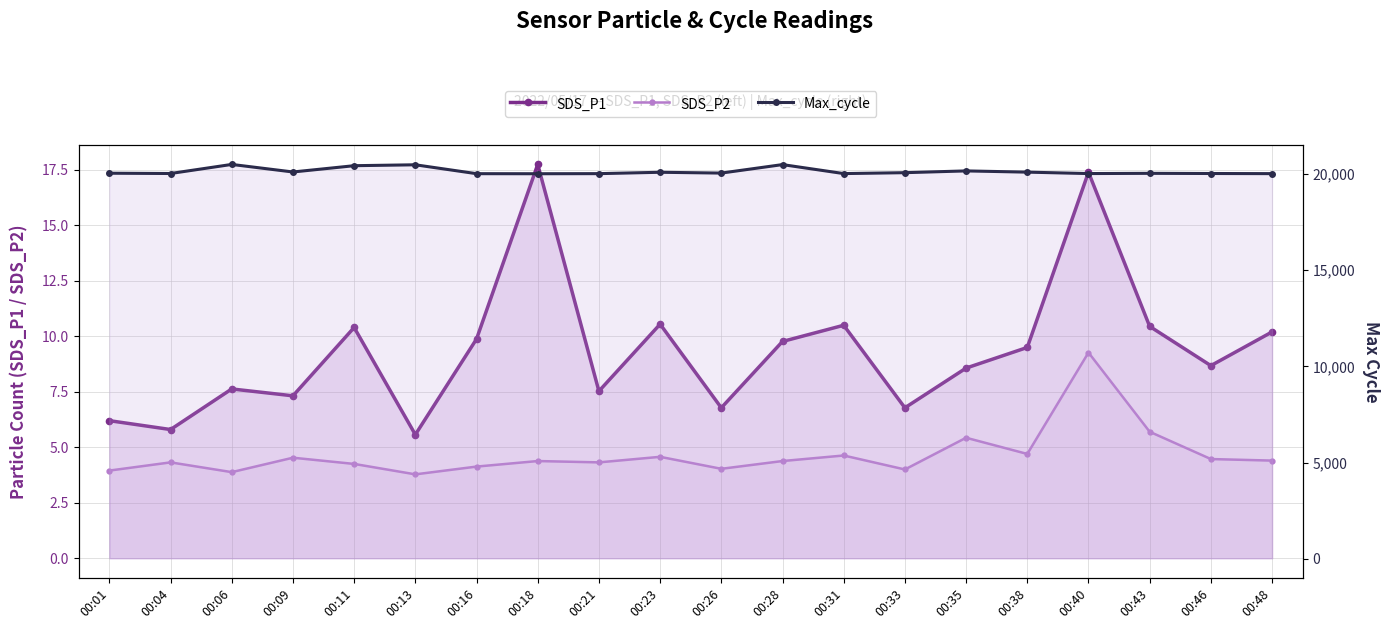

Rank the categories by Max_cycle value from highest to lowest.

00:06, 00:28, 00:13, 00:11, 00:35, 00:09, 00:38, 00:23, 00:33, 00:26, 00:01, 00:43, 00:04, 00:46, 00:40, 00:31, 00:21, 00:48, 00:16, 00:18